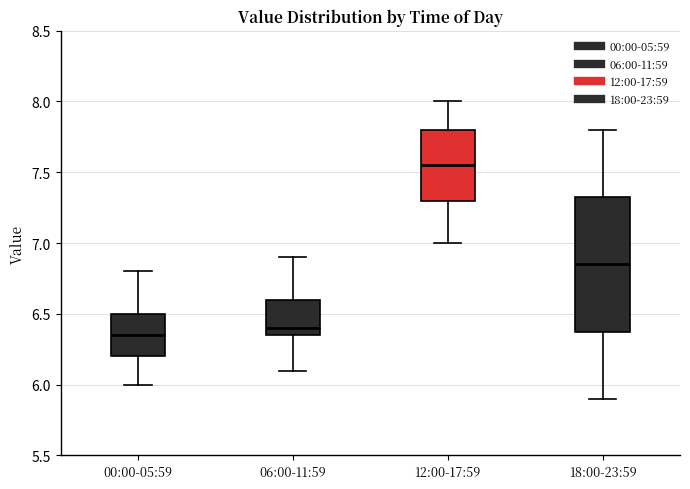

Where does the median line of the box for 12:00-17:59 sit on the y-axis? The values are not printed on the chart, so give them approximately, as read against the axis.

7.55